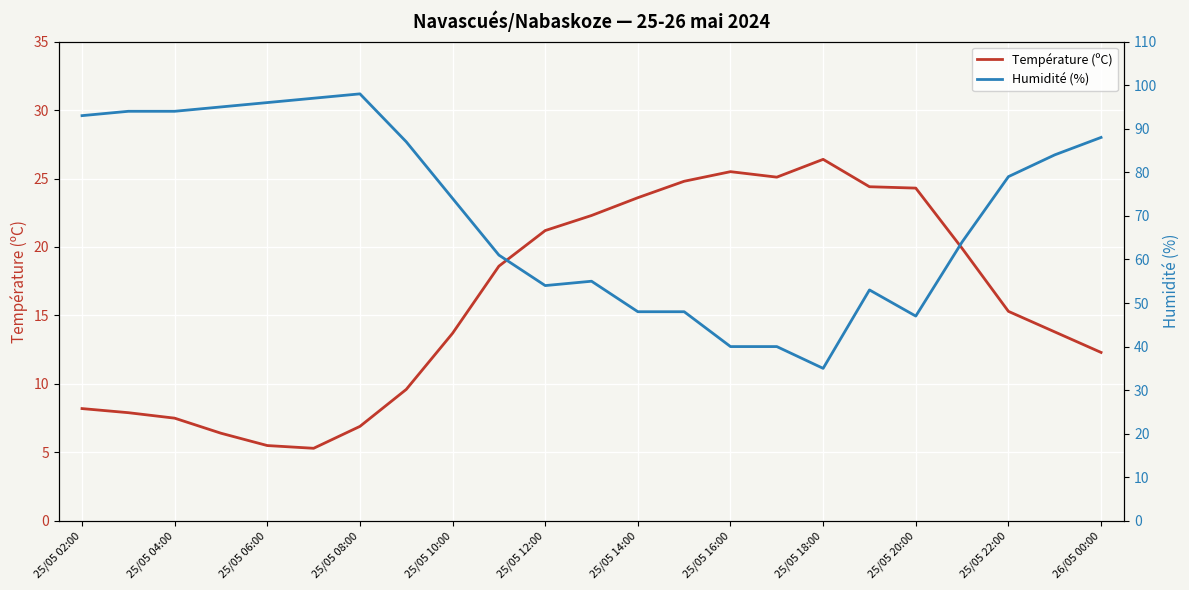

The value of Température (ºC) at 25/05 08:00 is 6.9. True or false?

True